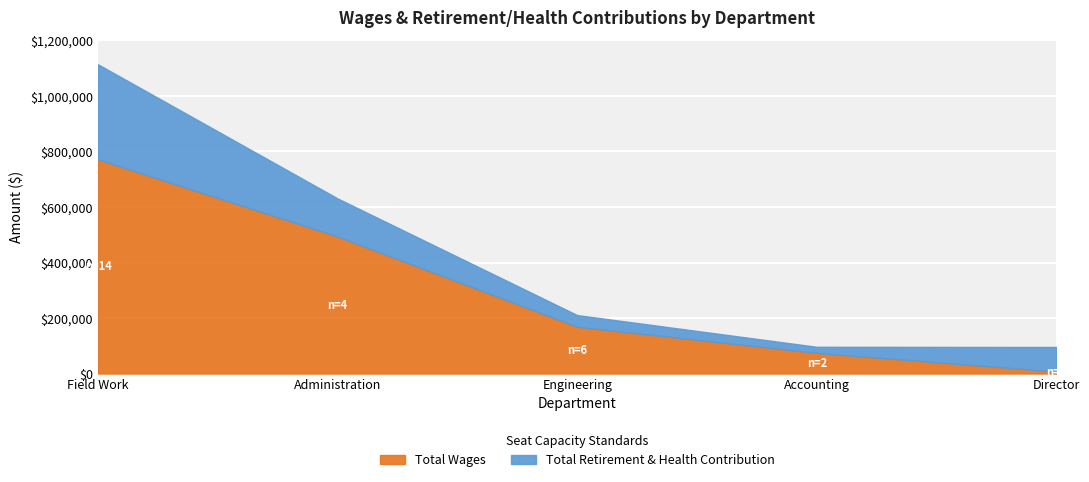

True or false: the data has more than 1 interior local peaks.

False